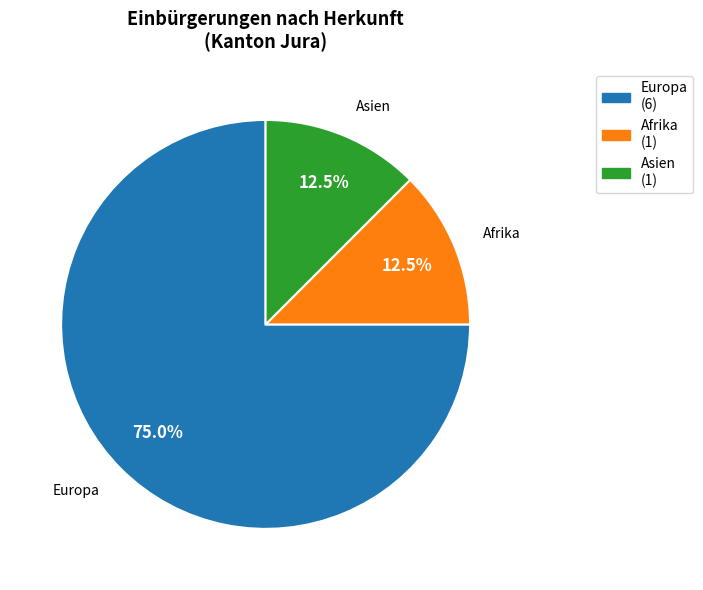

The Europa slice represents 57% of the pie. True or false?

False